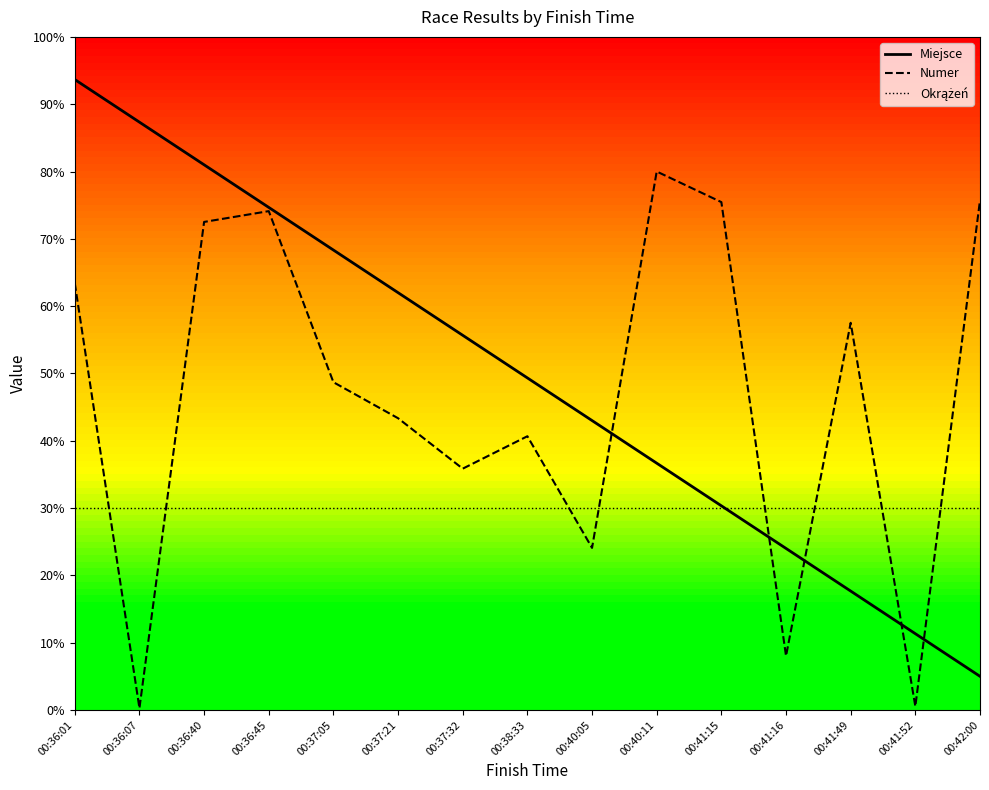

Is this an area chart (filled region under the line)?

No